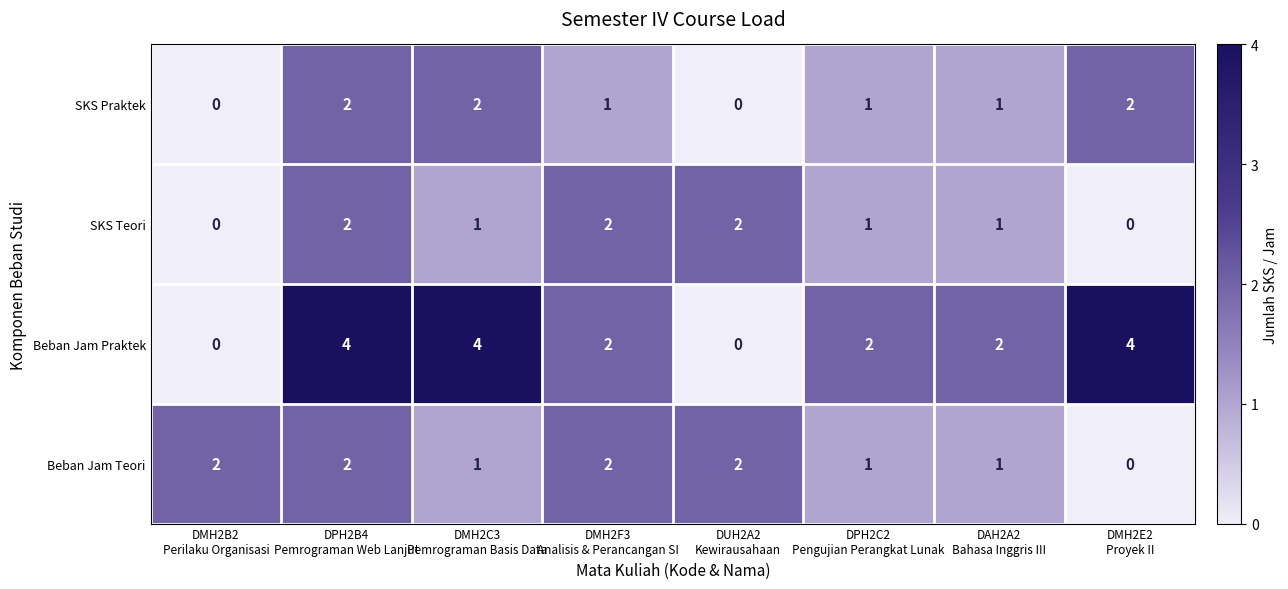

What is the maximum value for Beban Jam Praktek?

4